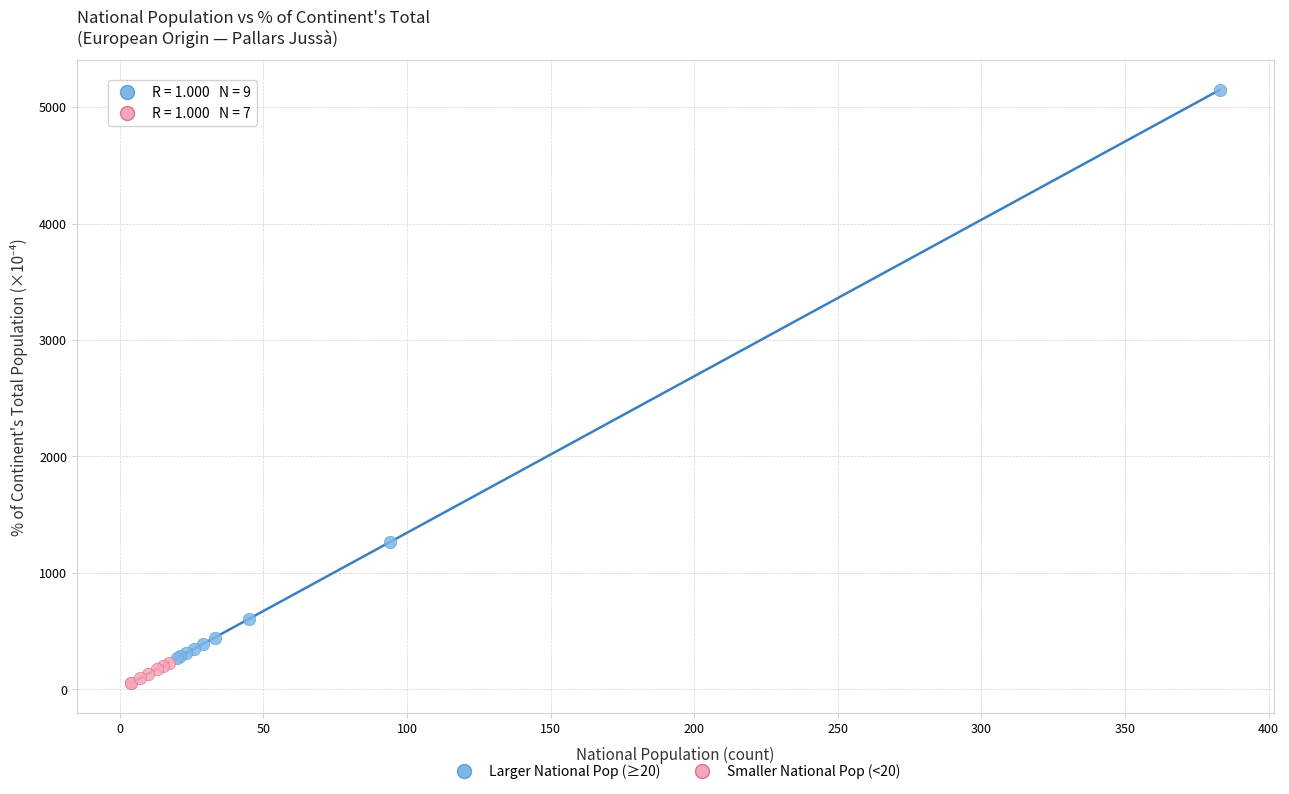

Which series contains the highest Y value?

Larger National Pop (≥20)